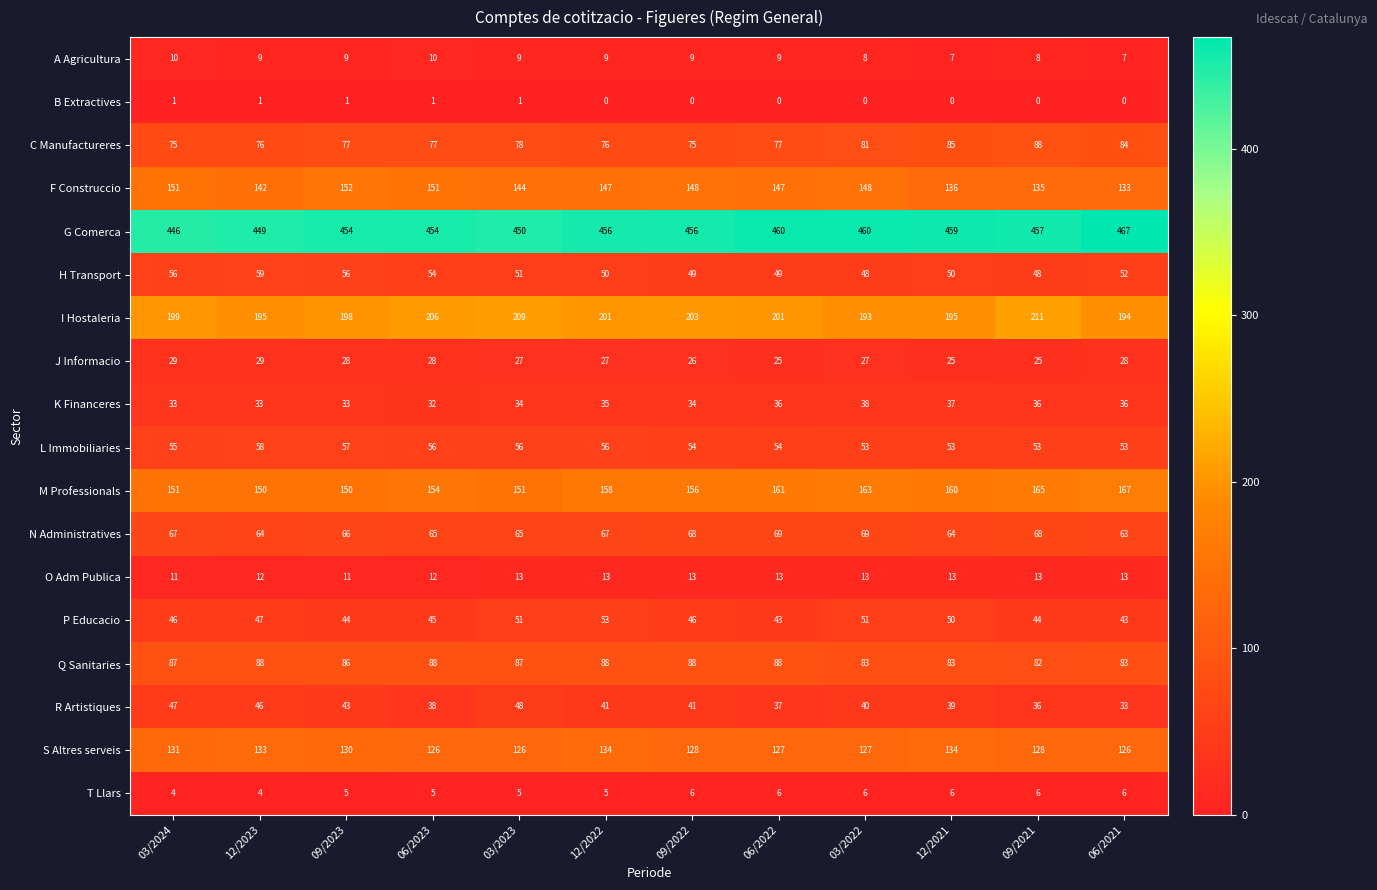

Is it true that L Immobiliaries equals 53 at 09/2021?

True